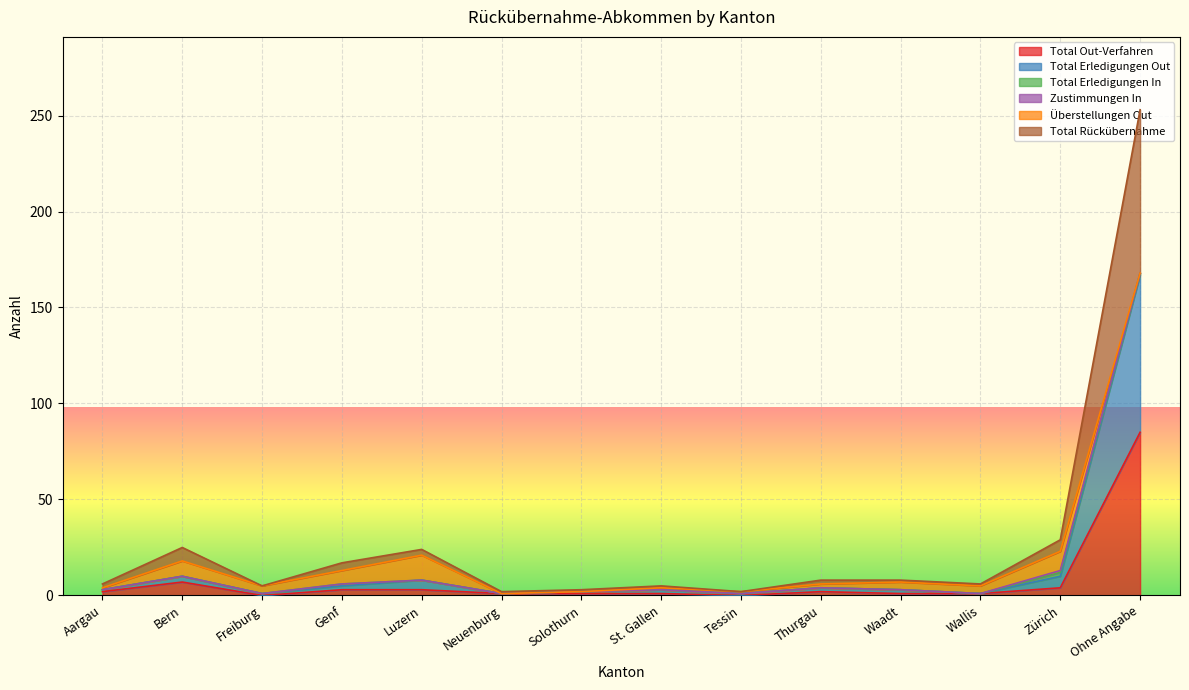

At which label does Total Out-Verfahren reach its peak?

Ohne Angabe